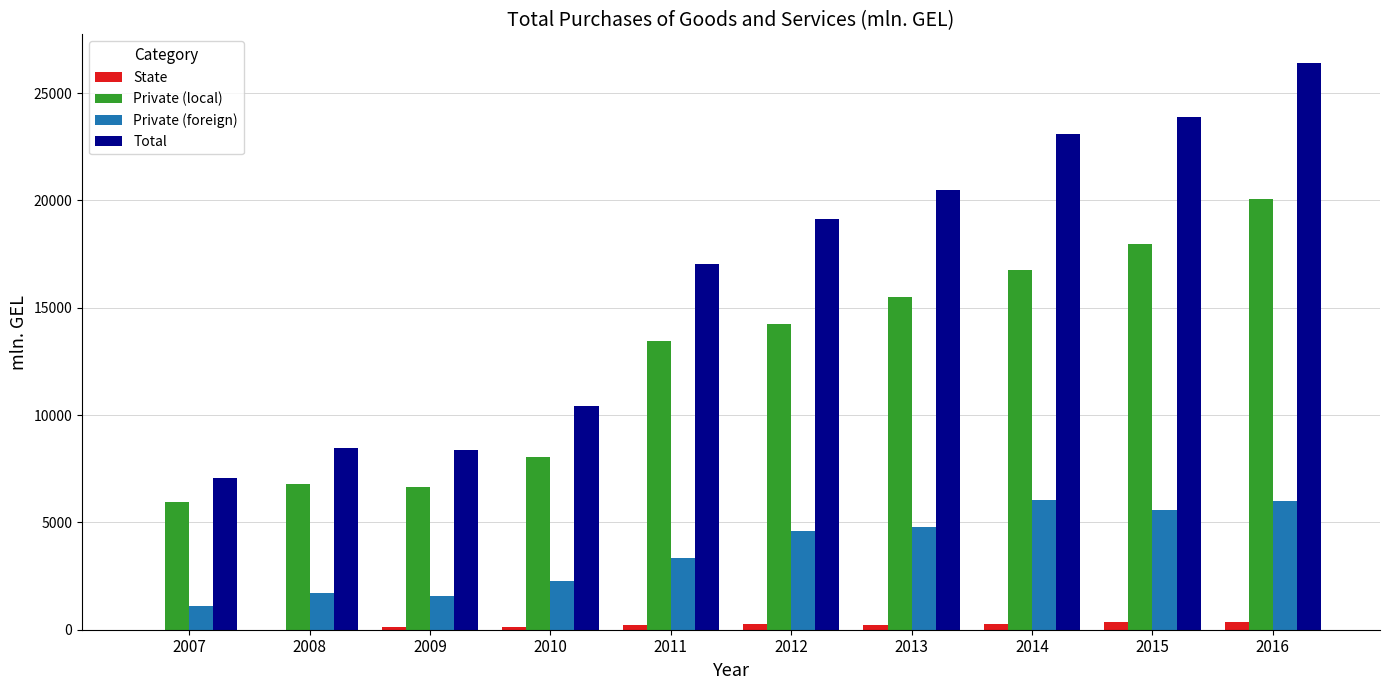

Between 2010 and 2016, which series saw the biggest shift?

Total